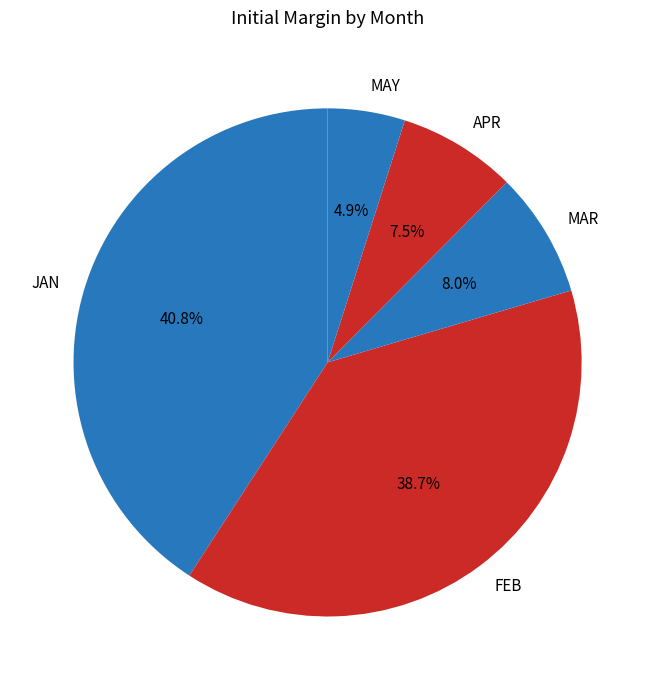

True or false: JAN accounts for 41% of the total.

True